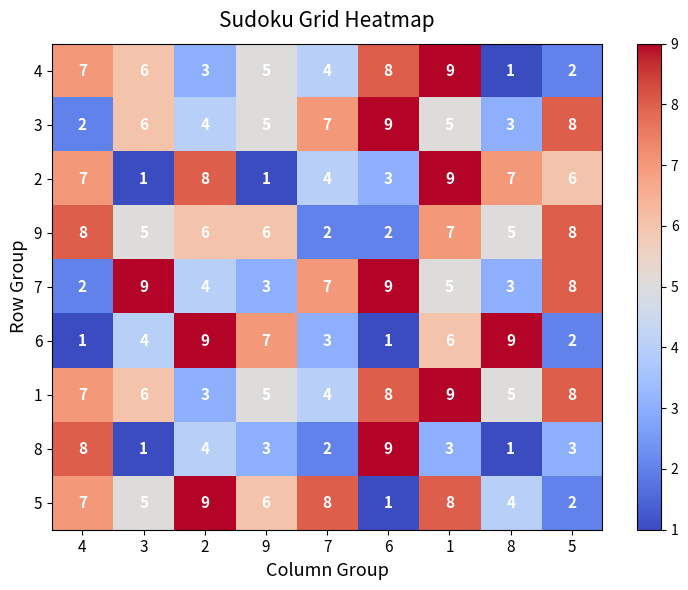

Between 1 and 8, which series saw the biggest shift?

4